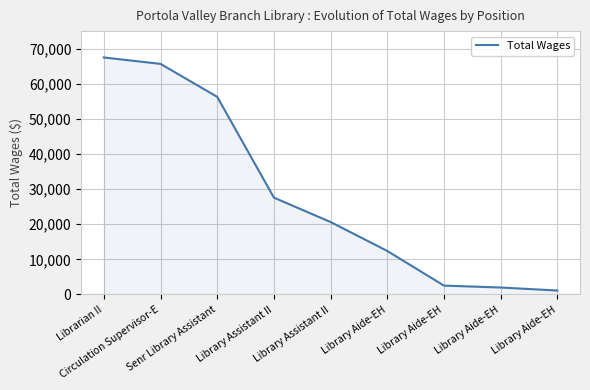

What is the smallest value displayed?

1125